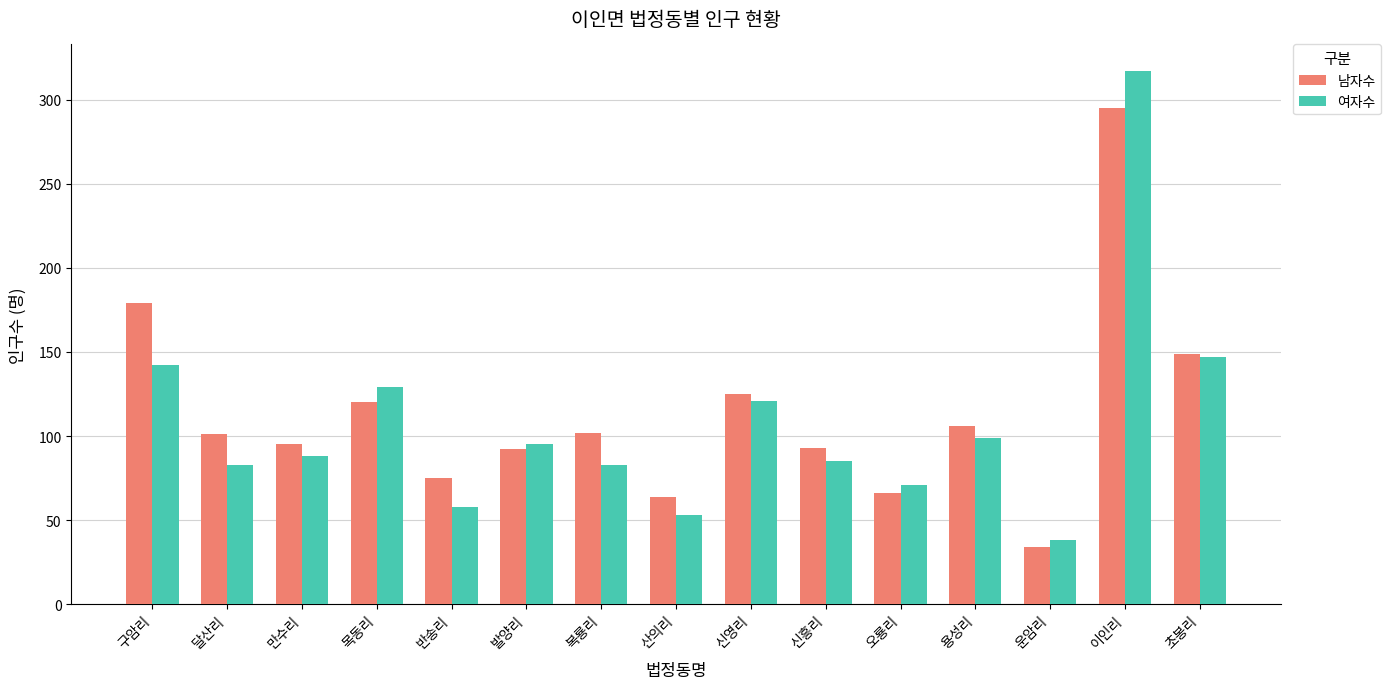

Does the chart contain any negative values?

No